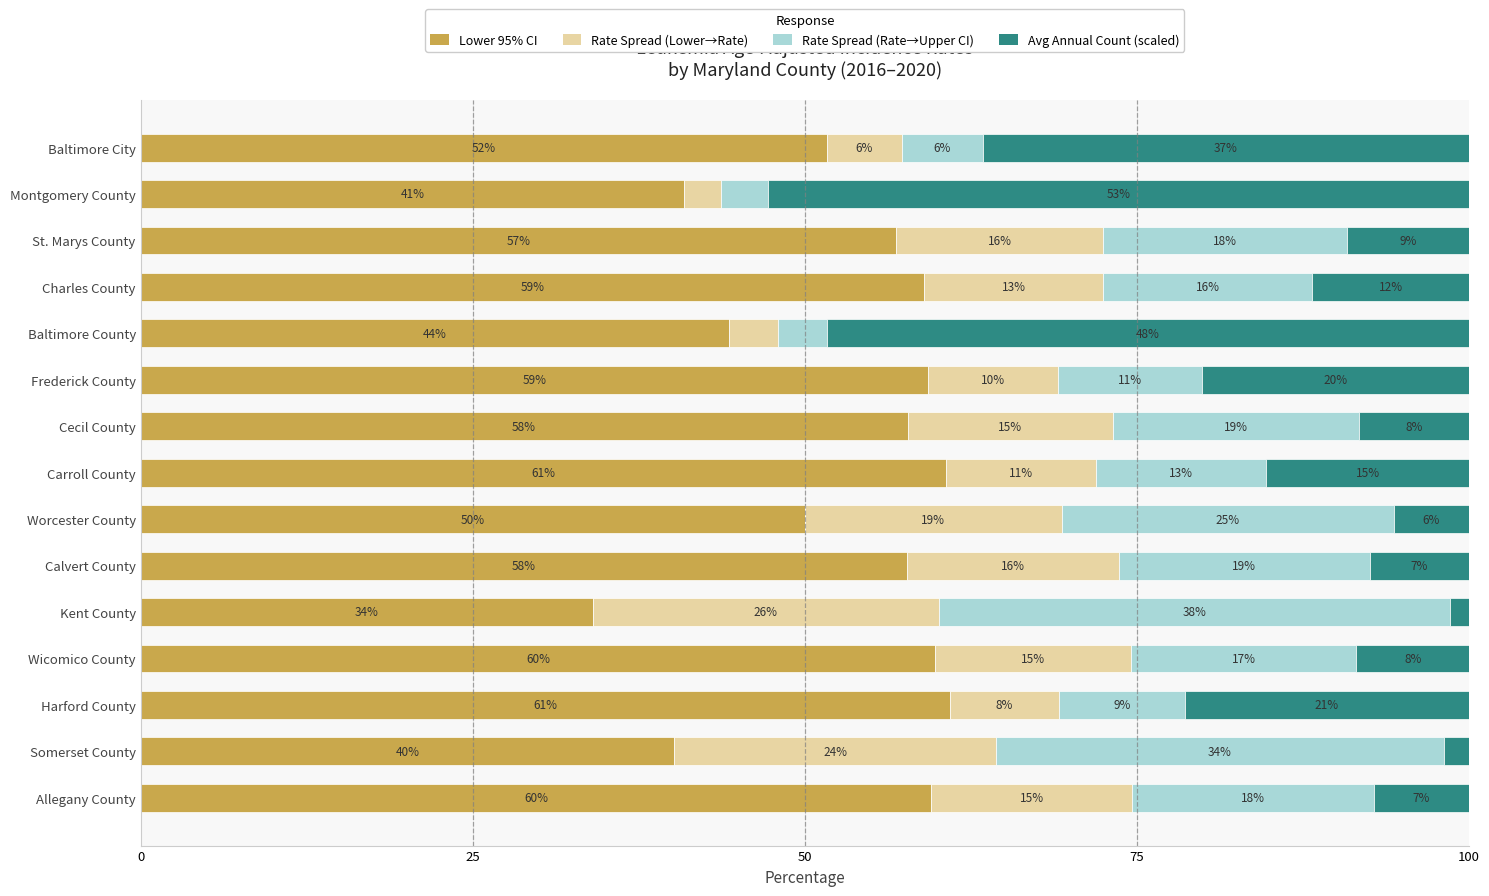

What are all the series names shown in the legend?

Lower 95% CI, Rate Spread (Lower→Rate), Rate Spread (Rate→Upper CI), Avg Annual Count (scaled)